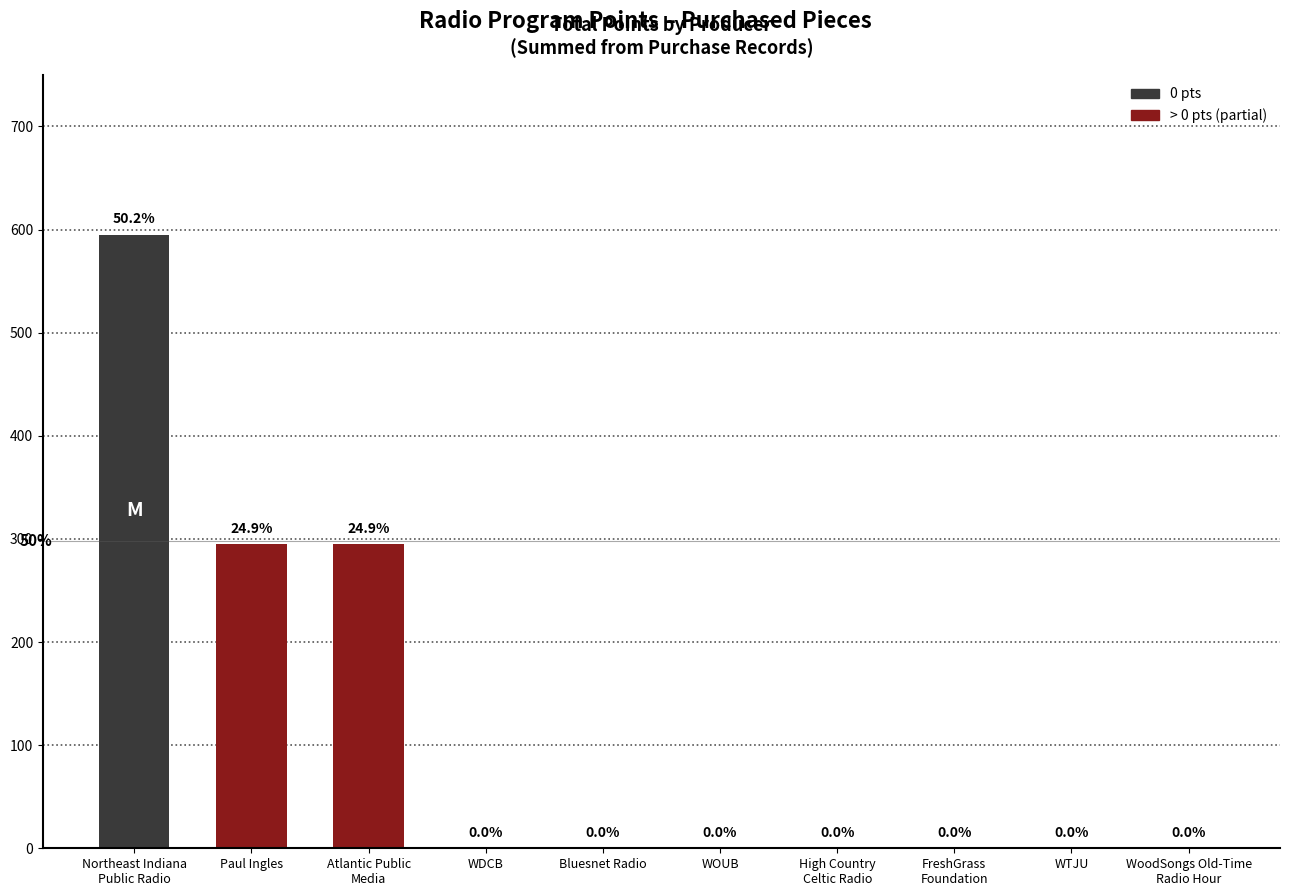

Are the bars horizontal?

No